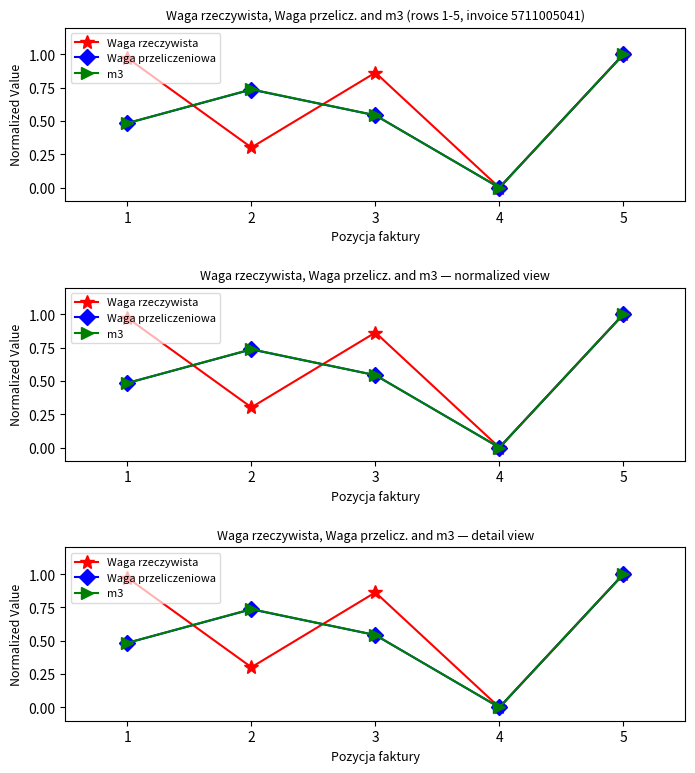

Where is Waga rzeczywista nearest to the value 0?

4